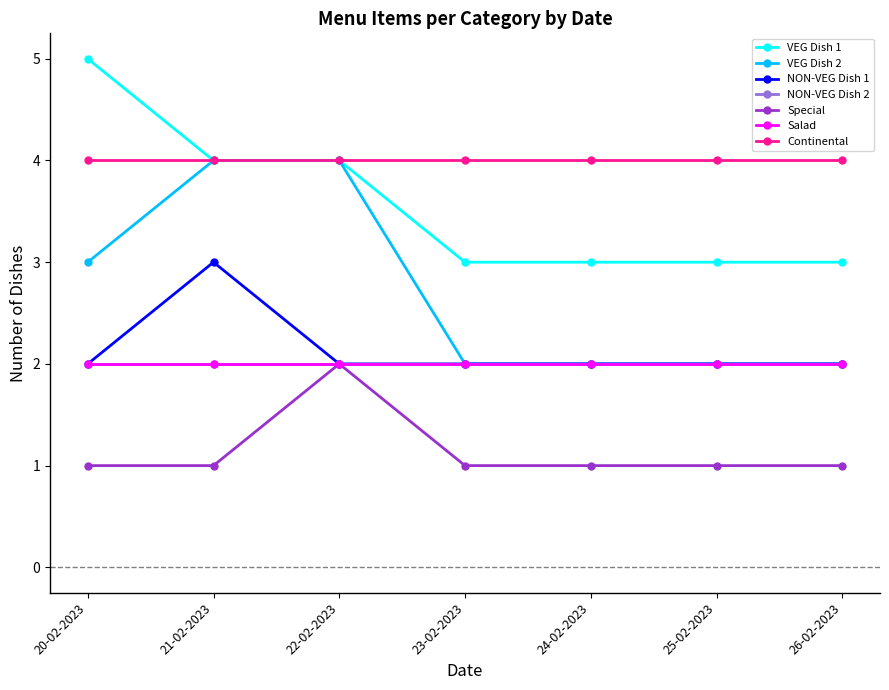

At which category is the sum across all series the highest?

21-02-2023